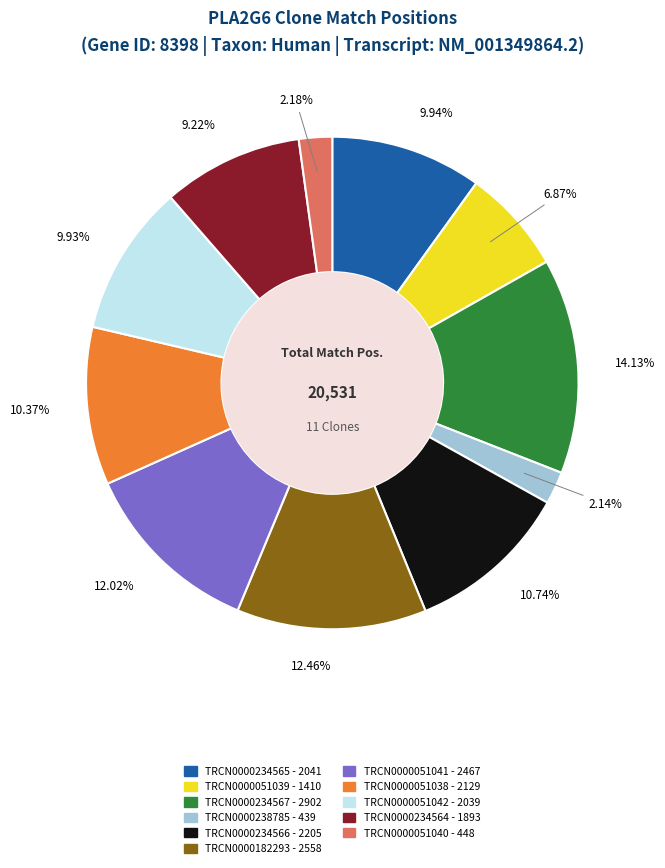

Does TRCN0000234566 account for over 50% of the chart?

No